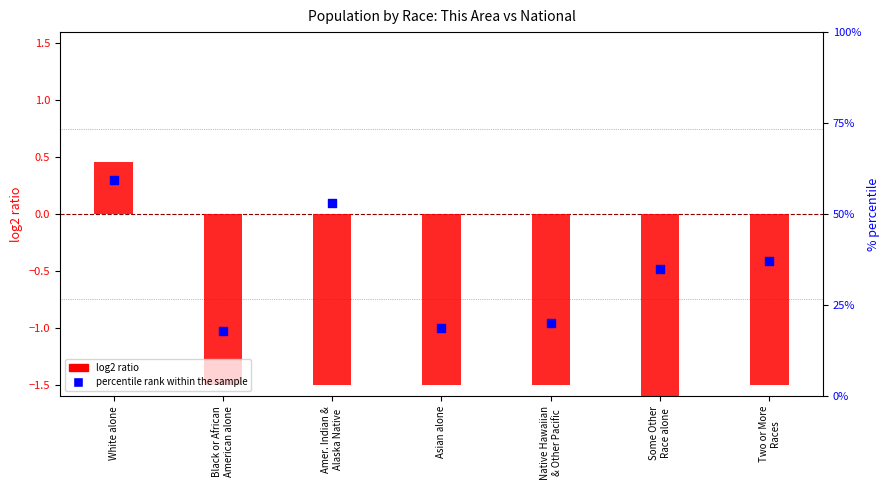

Which series has the largest total across all categories?

percentile rank within the sample